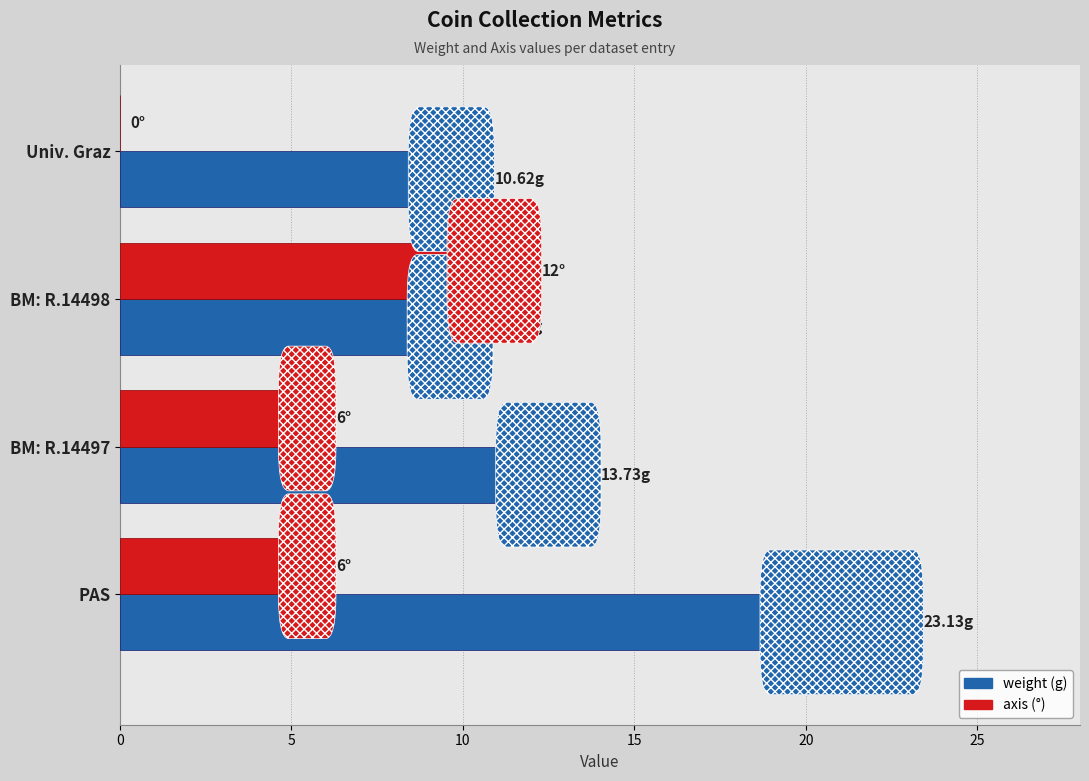

At which category is the sum across all series the highest?

PAS